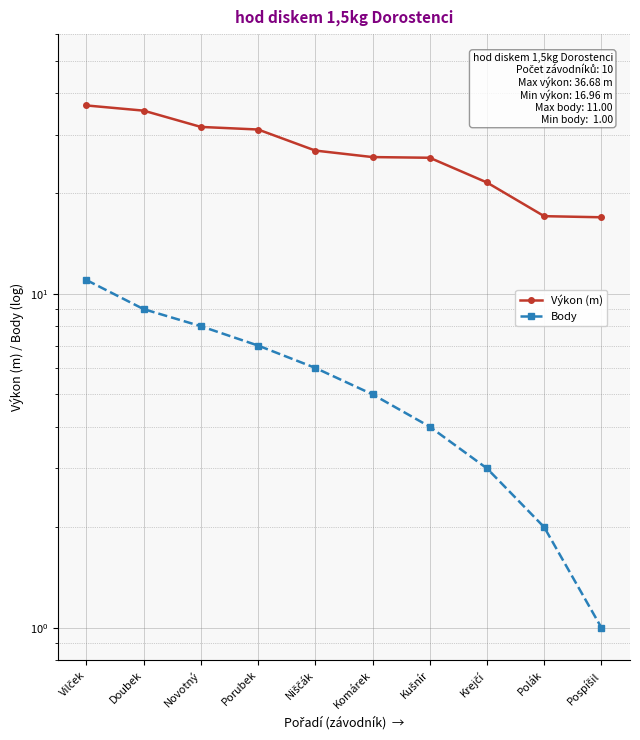

List the series in order of their peak value, highest first.

Výkon (m), Body